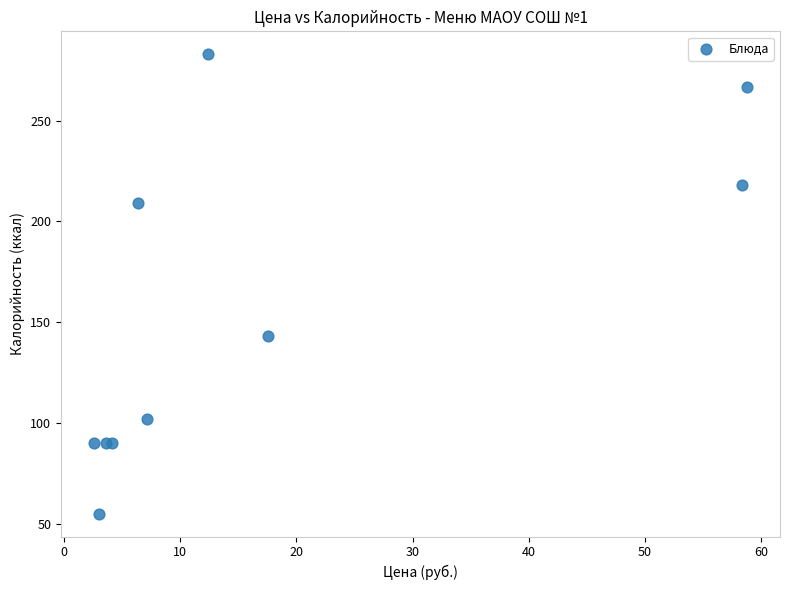

What Y value in the scatter plot is closest to 169?

143